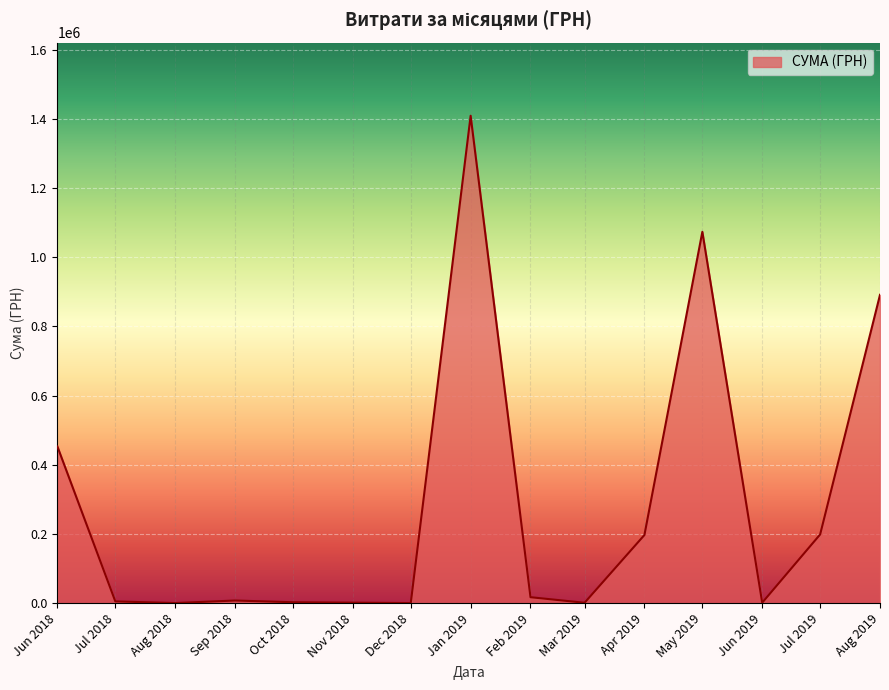

How many lines are shown in the chart?

1